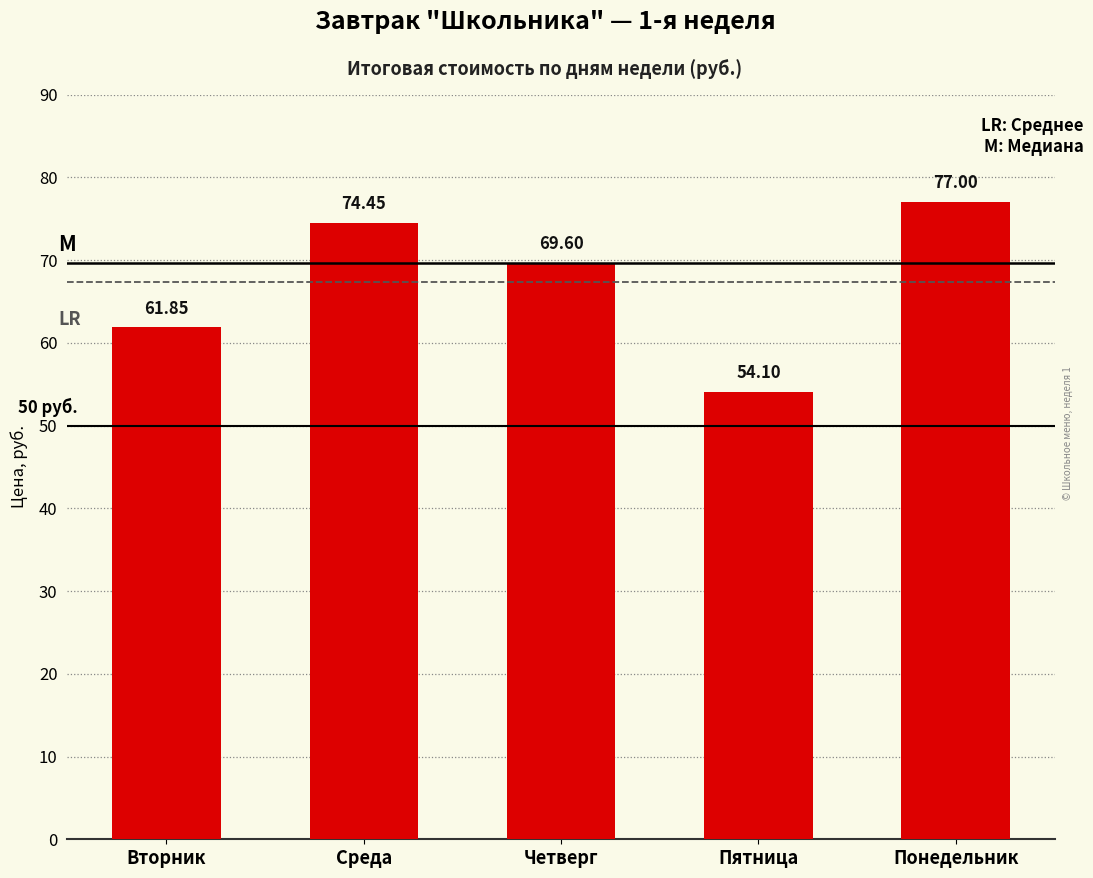

What is the label of the 2nd bar from the right?

Пятница